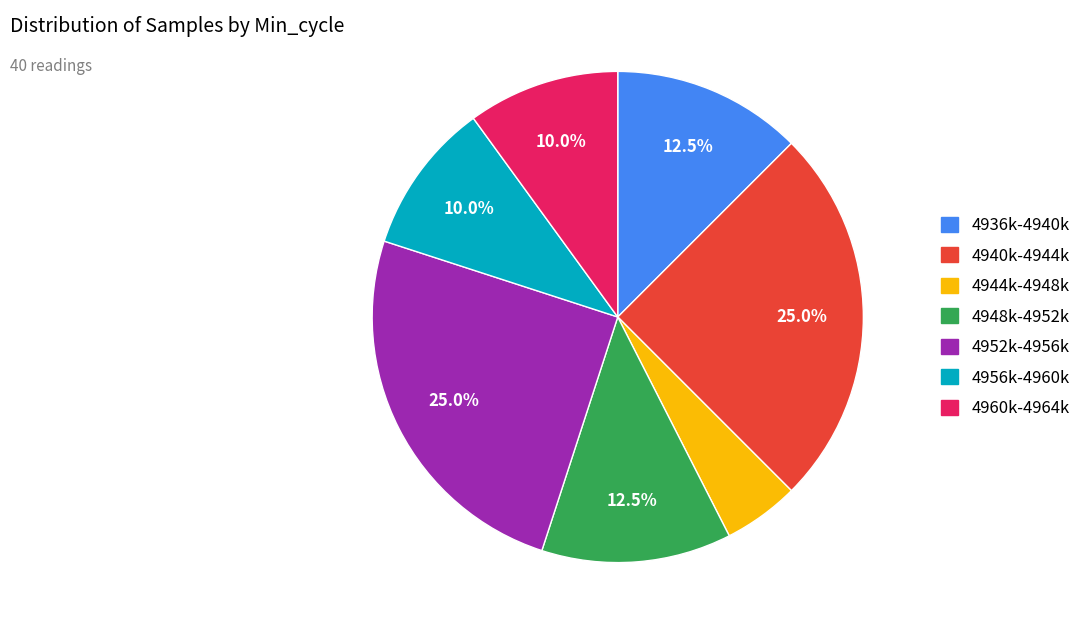

Is there a majority slice in this chart?

No